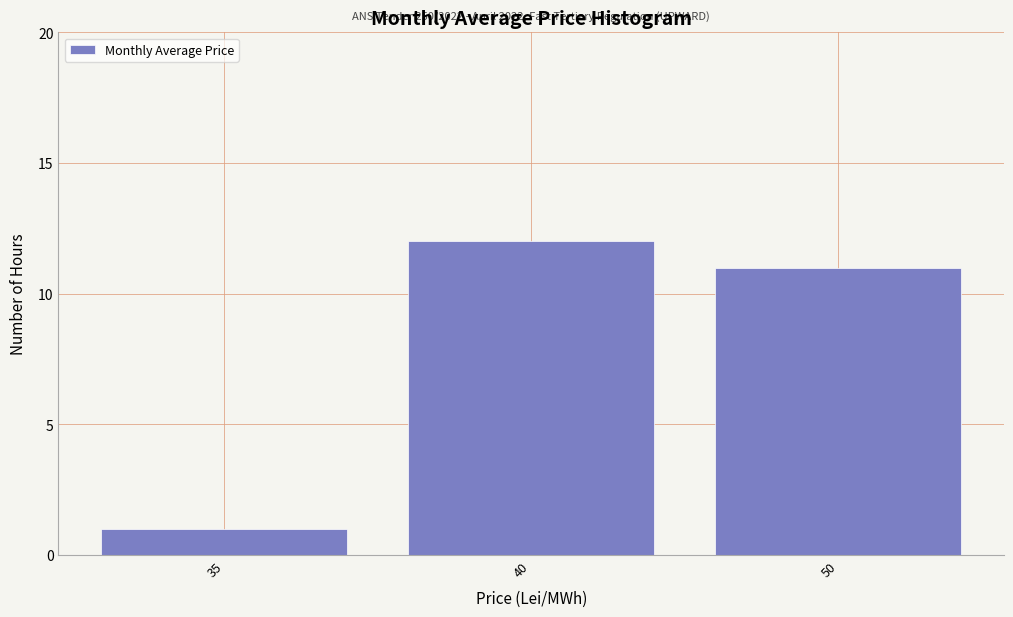

Reading left to right, transcribe all the data shown in this chart.

1	12	11